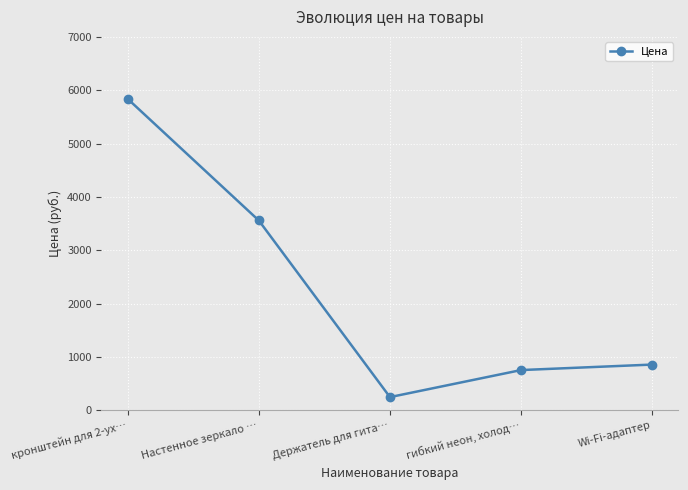

What is the average value?

2251